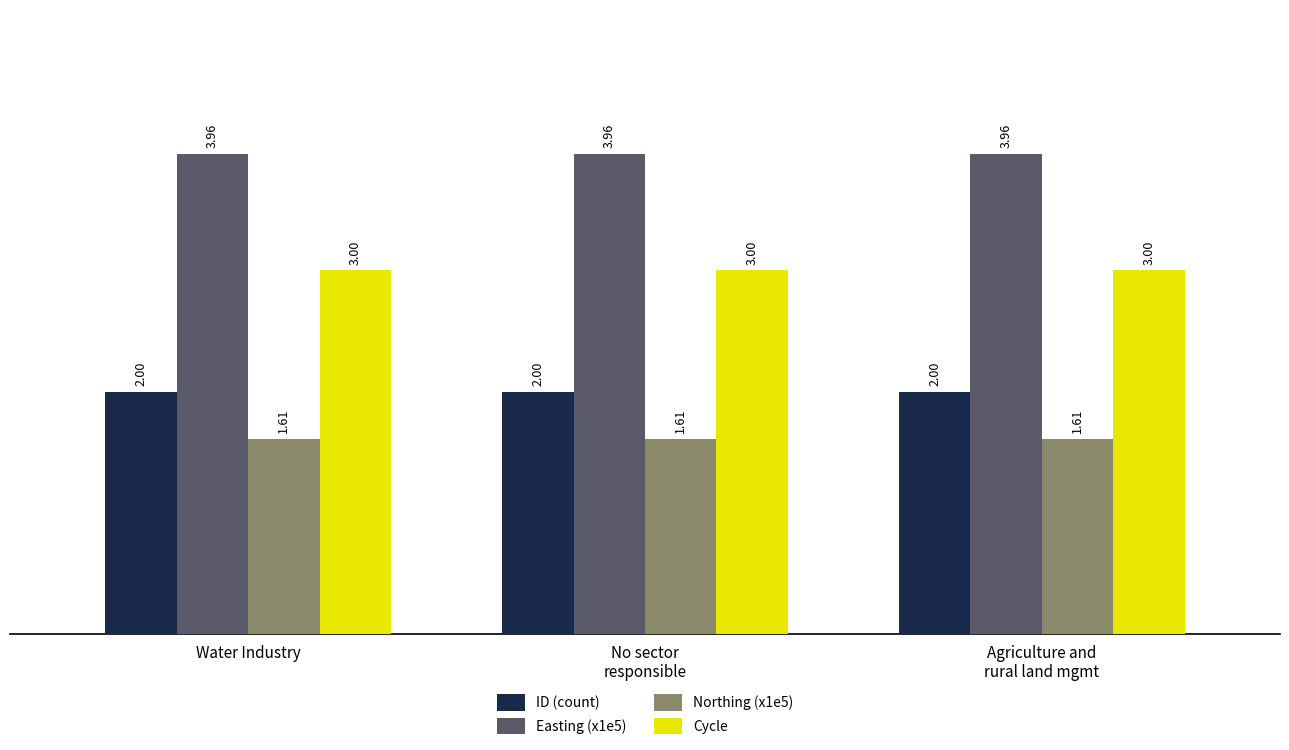

List the series in order of their peak value, lowest first.

Northing (x1e5), ID (count), Cycle, Easting (x1e5)